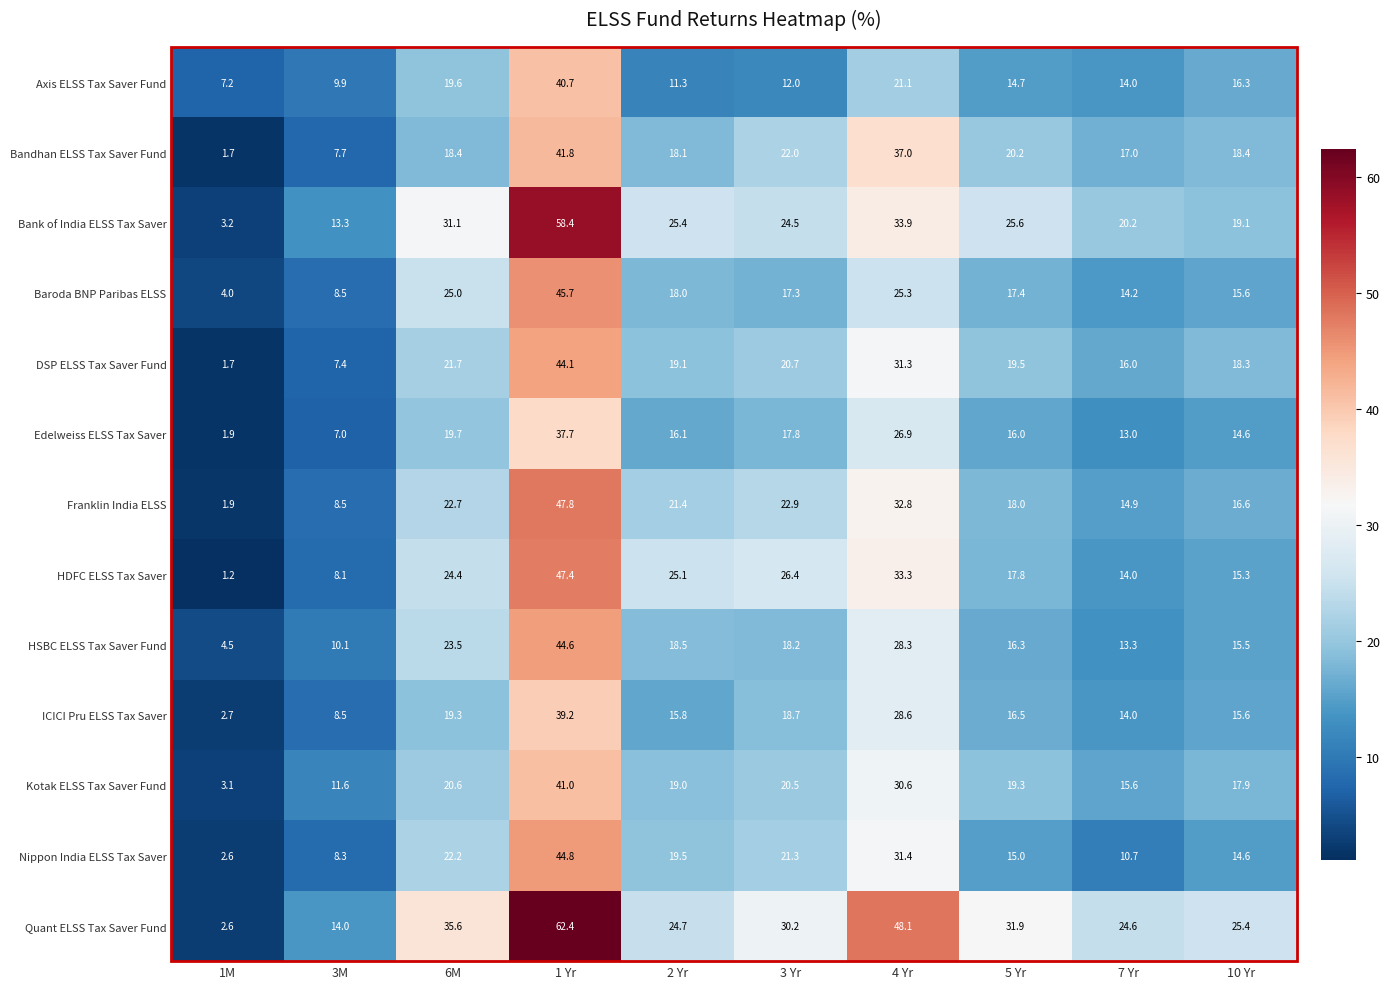

What is the difference between the highest and lowest values at 7 Yr?

13.9